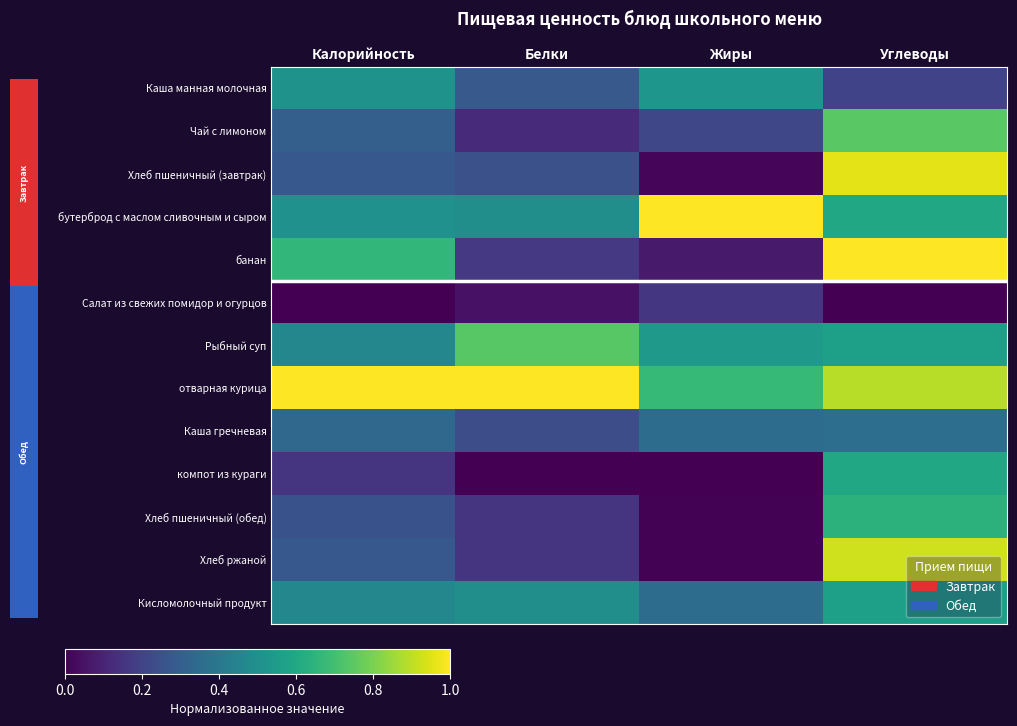

Reading left to right, transcribe all the data shown in this chart.

Каша манная молочная: Калорийность=0.5	Белки=0.3	Жиры=0.5	Углеводы=0.2
Чай с лимоном: Калорийность=0.3	Белки=0.1	Жиры=0.2	Углеводы=0.7
Хлеб пшеничный (завтрак): Калорийность=0.3	Белки=0.2	Жиры=0.0	Углеводы=1.0
бутерброд с маслом сливочным и сыром: Калорийность=0.5	Белки=0.5	Жиры=1.0	Углеводы=0.6
банан: Калорийность=0.7	Белки=0.2	Жиры=0.1	Углеводы=1.0
Салат из свежих помидор и огурцов: Калорийность=0.0	Белки=0.0	Жиры=0.2	Углеводы=0.0
Рыбный суп: Калорийность=0.5	Белки=0.7	Жиры=0.5	Углеводы=0.6
отварная курица: Калорийность=1.0	Белки=1.0	Жиры=0.7	Углеводы=0.9
Каша гречневая: Калорийность=0.3	Белки=0.2	Жиры=0.4	Углеводы=0.4
компот из кураги: Калорийность=0.2	Белки=0.0	Жиры=0.0	Углеводы=0.6
Хлеб пшеничный (обед): Калорийность=0.3	Белки=0.2	Жиры=0.0	Углеводы=0.6
Хлеб ржаной: Калорийность=0.3	Белки=0.2	Жиры=0.0	Углеводы=0.9
Кисломолочный продукт: Калорийность=0.5	Белки=0.5	Жиры=0.4	Углеводы=0.6